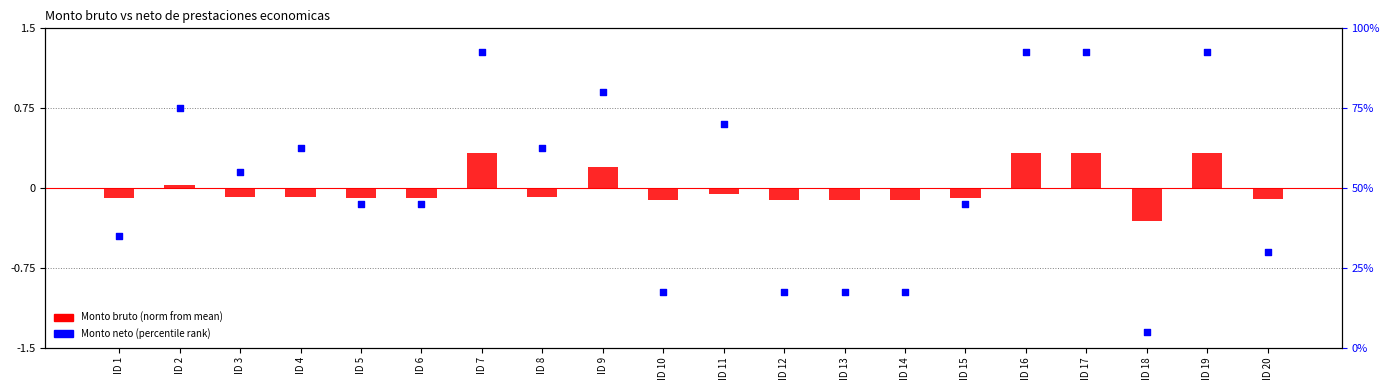

Between ID 3 and ID 16, which is larger?

ID 16